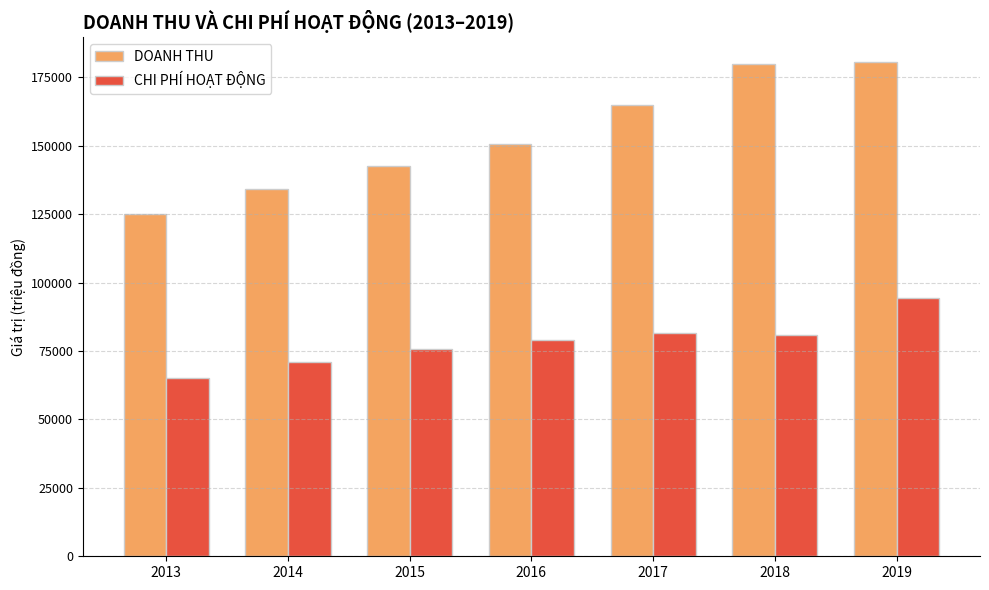

How many bars are there in each group?

2